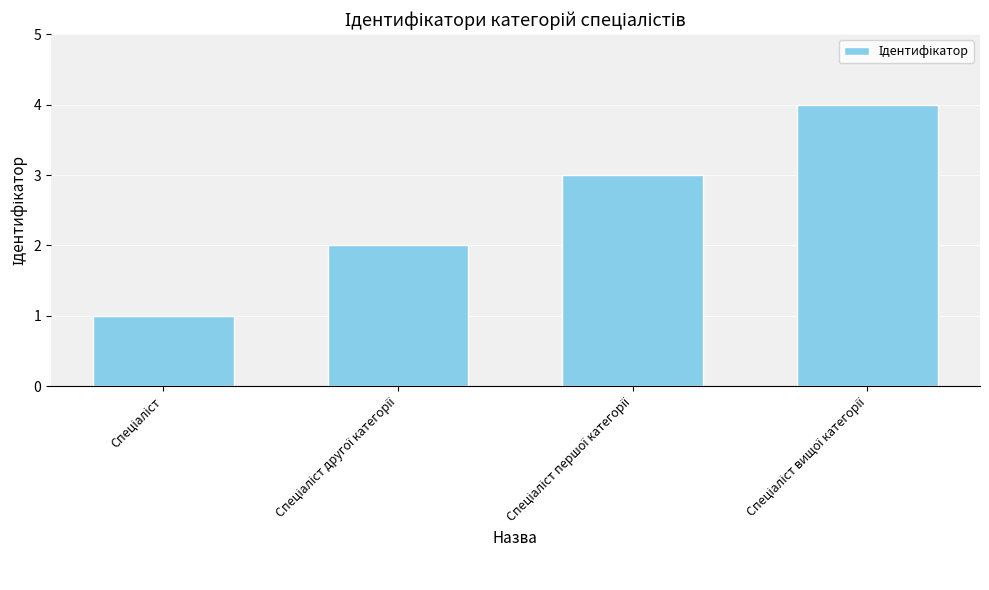

What is the difference between the maximum and minimum values?

3